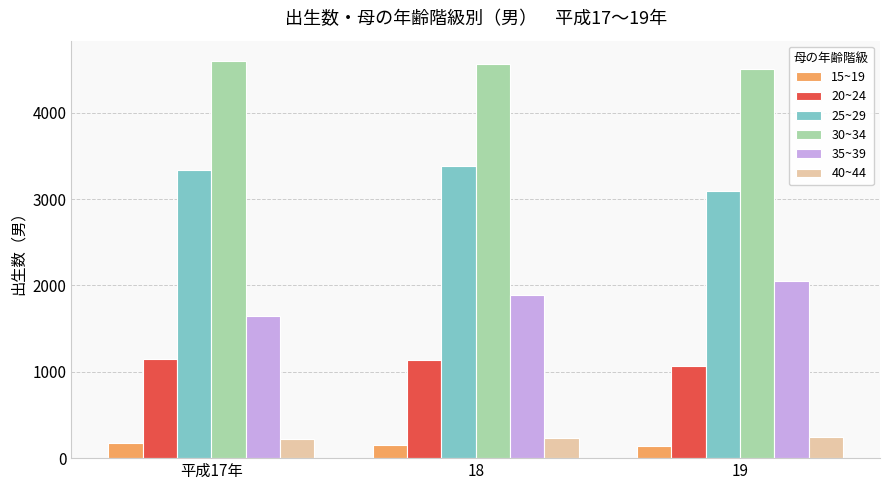

What is the total value across all series at 19?

11093